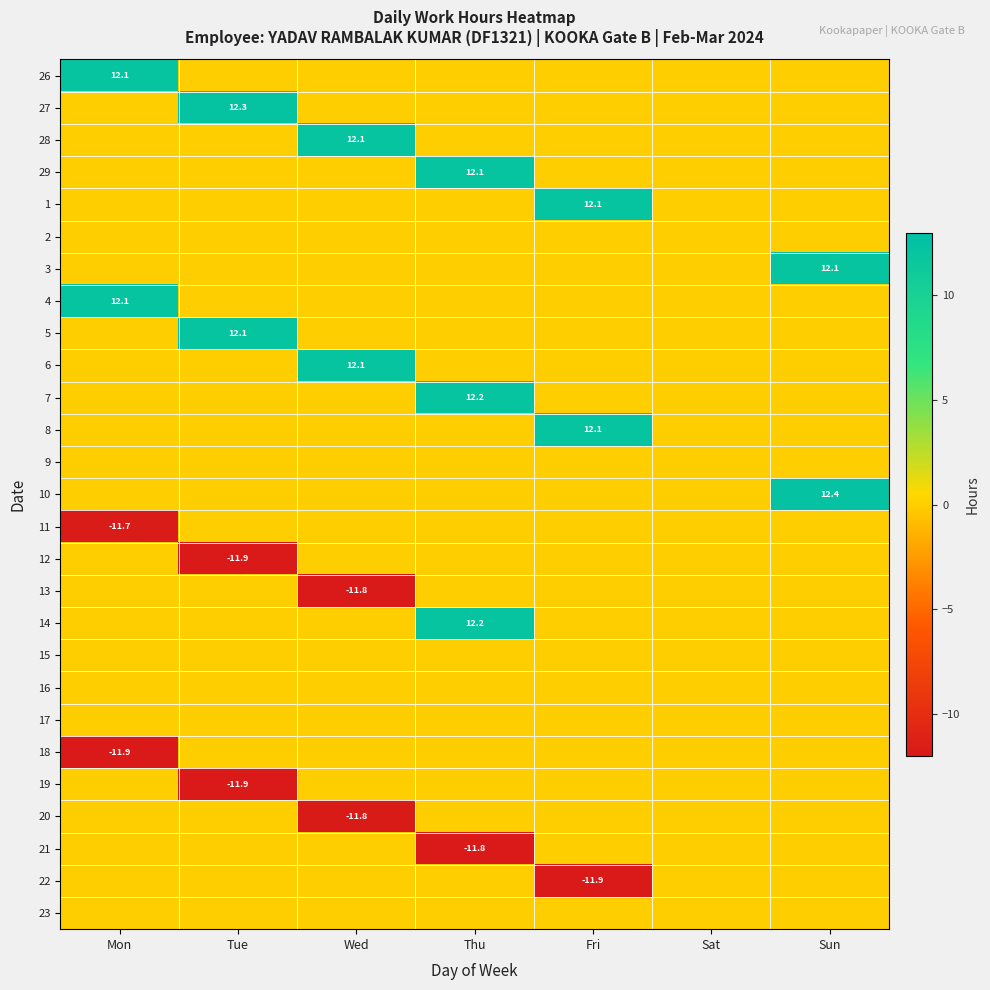

Between Tue and Sat, which is larger?

Tue